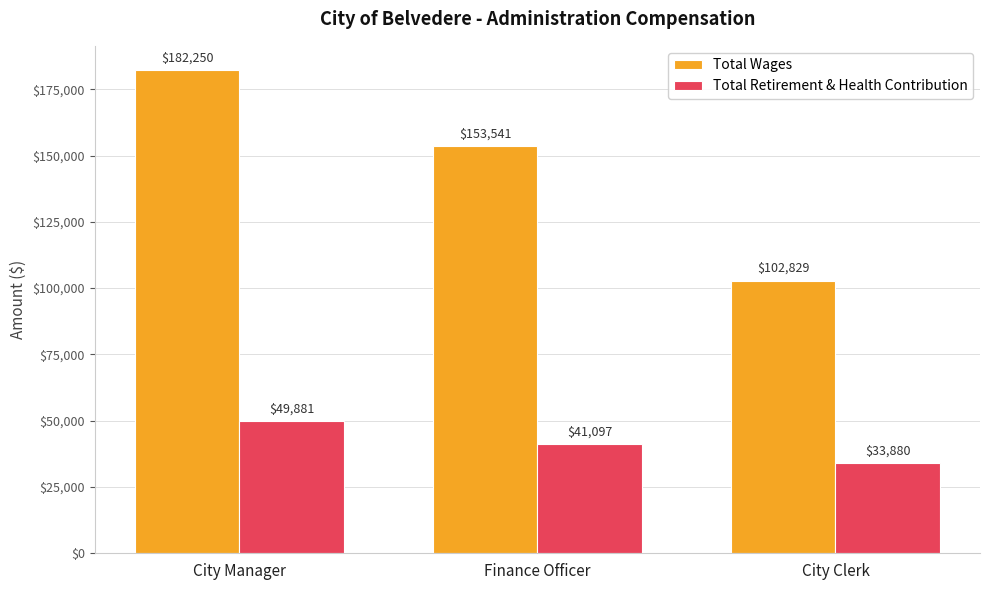

How many bars are there in total?

6